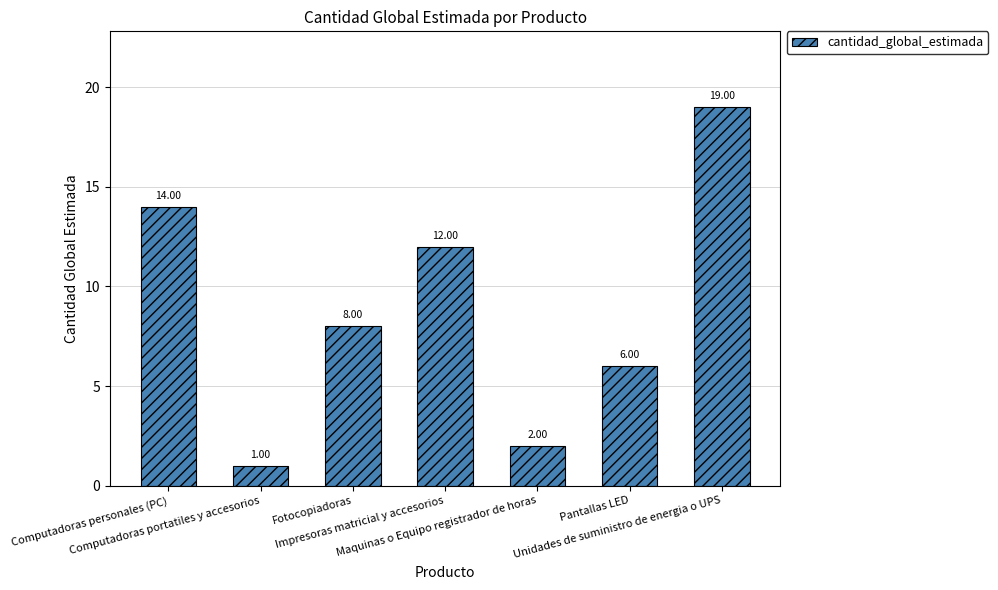

Count the number of data series in this chart.

1